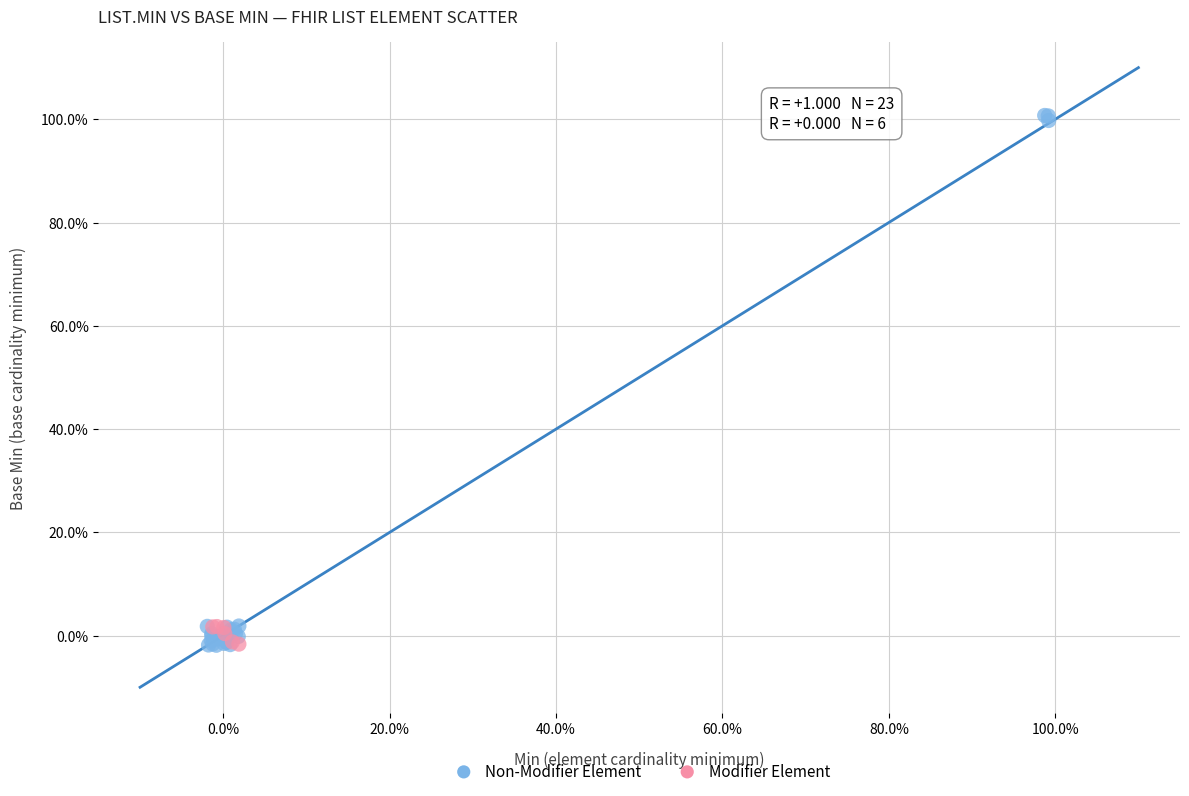

What are all the series names shown in the legend?

Non-Modifier Element, Modifier Element